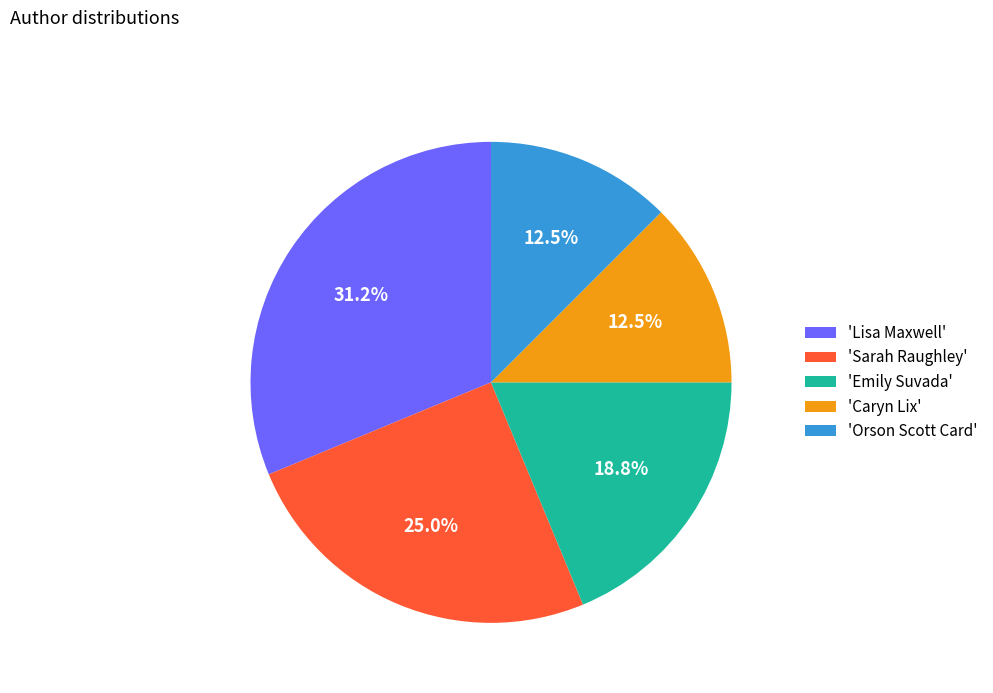

Which category has the biggest portion of the pie?

'Lisa Maxwell'